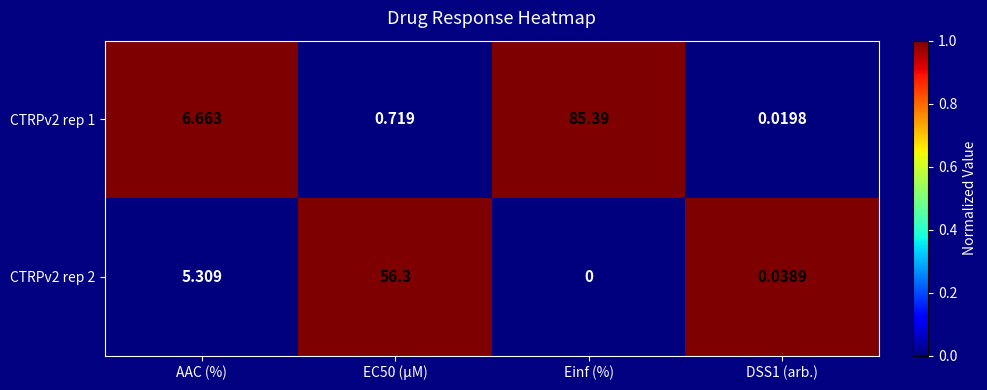

Where is CTRPv2 rep 2 nearest to the value 28?

AAC (%)